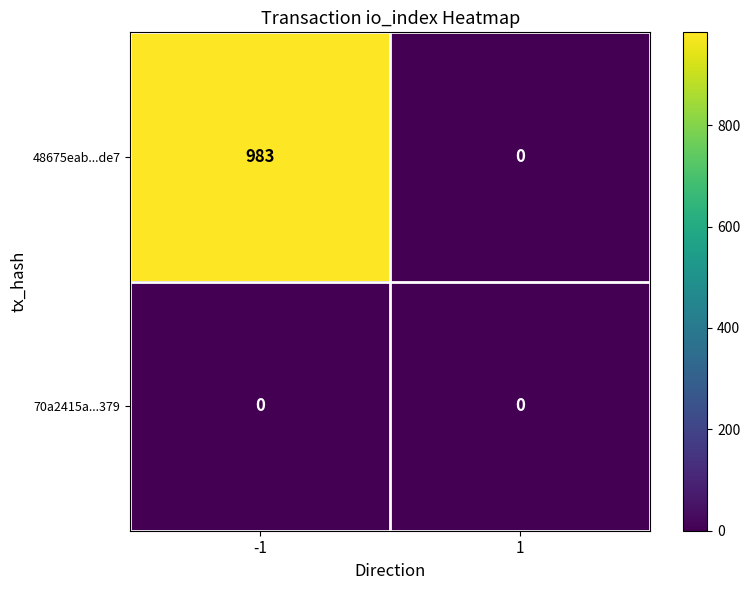

What is the maximum value shown in the chart?

983